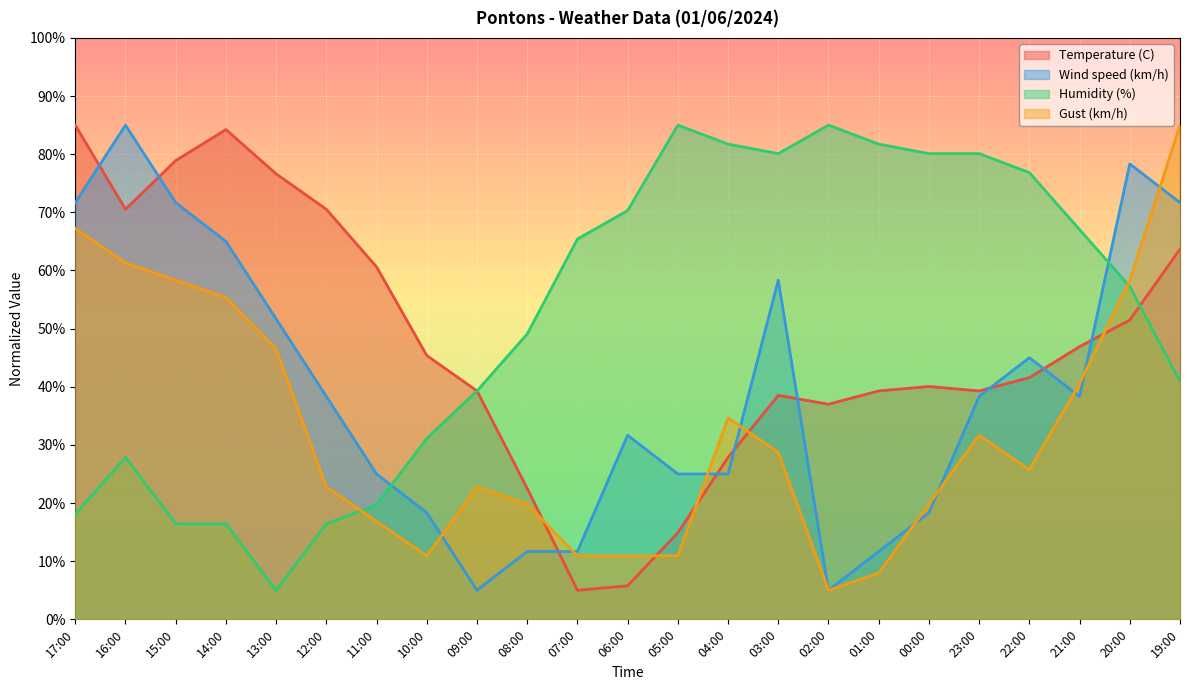

After their last crossing, which series has the higher values: Temperature (C) or Wind speed (km/h)?

Wind speed (km/h)